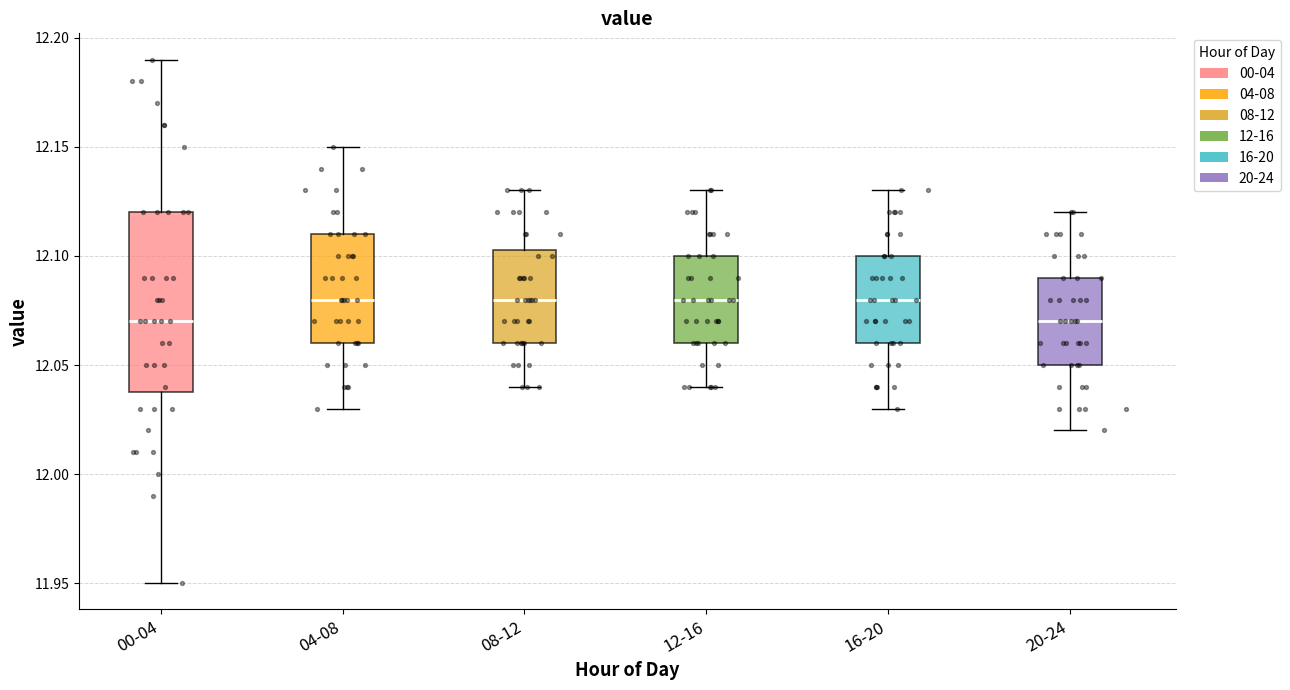

Reading left to right, read every box against the y-axis: the position of its median line, the range the box covers, and the ends of its whiskers. The values are not printed on the chart, so give them approximately, as read against the axis.

00-04: median 12.070, box 12.040 to 12.120, whiskers 11.950 to 12.190
04-08: median 12.080, box 12.060 to 12.110, whiskers 12.030 to 12.150
08-12: median 12.080, box 12.060 to 12.105, whiskers 12.040 to 12.130
12-16: median 12.080, box 12.060 to 12.100, whiskers 12.040 to 12.130
16-20: median 12.080, box 12.060 to 12.100, whiskers 12.030 to 12.130
20-24: median 12.070, box 12.050 to 12.090, whiskers 12.020 to 12.120